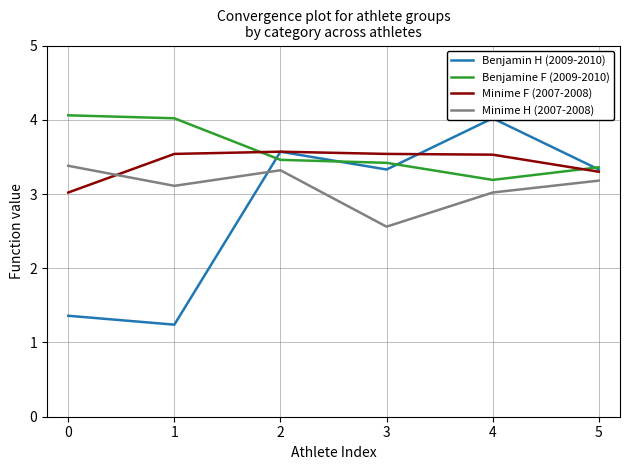

Which series has the largest total across all categories?

Benjamine F (2009-2010)